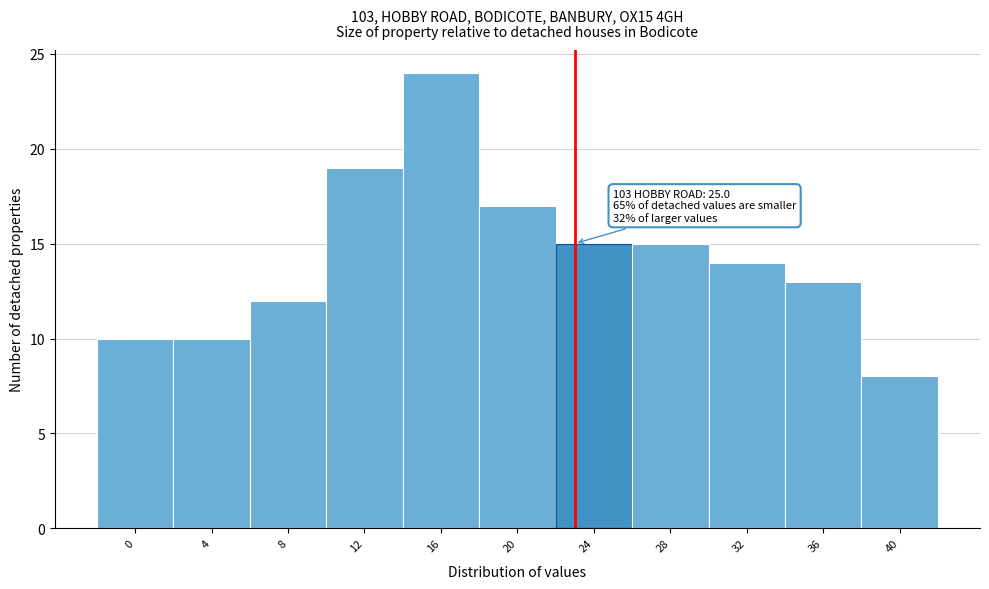

Reading left to right, list all the values displayed in this chart.

0=10	4=10	8=12	12=19	16=24	20=17	24=15	28=15	32=14	36=13	40=8